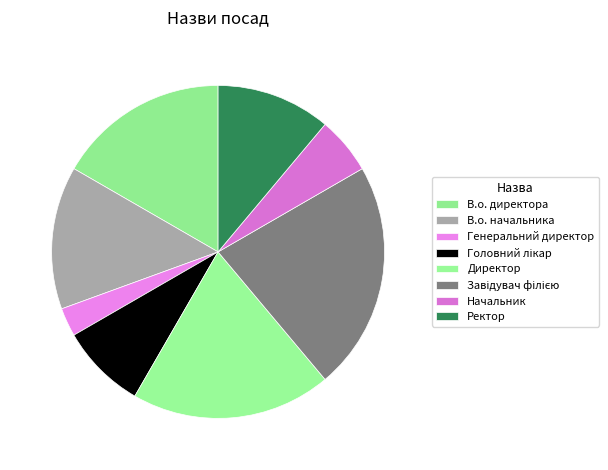

Which slice is the smallest?

Генеральний директор